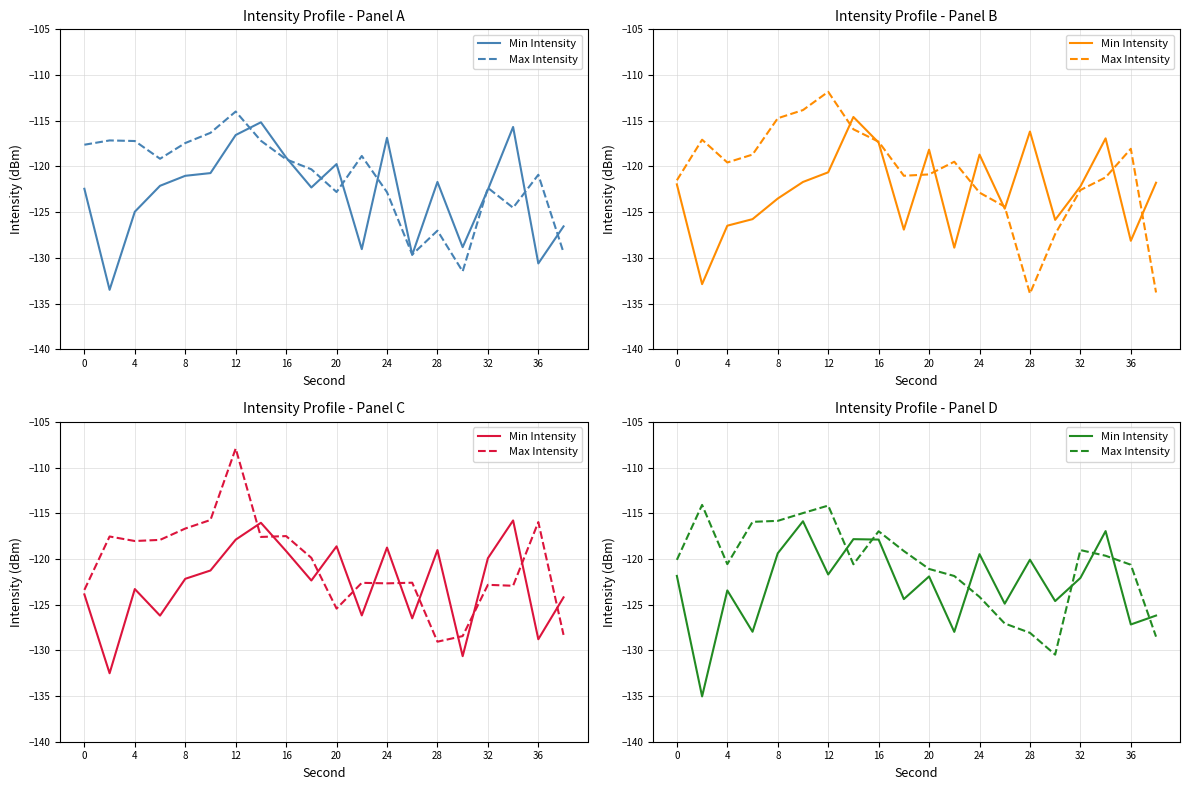

What is the sum of the Min Intensity values at 4 and 17?

-252.0